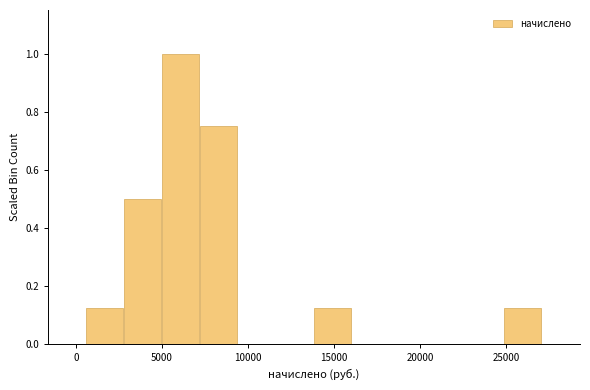

Reading left to right, list every bar in this chart as the range it spans on the x-axis followed by its height. Neither the bar edges nor the heights are printed on the chart, so give them approximately, as read against the axes.

500 to 3000: 0.12
3000 to 5000: 0.50
5000 to 7000: 1.00
7000 to 9500: 0.76
9500 to 11500: 0
11500 to 14000: 0
14000 to 16000: 0.12
16000 to 18500: 0
18500 to 20500: 0
20500 to 22500: 0
22500 to 25000: 0
25000 to 27000: 0.12